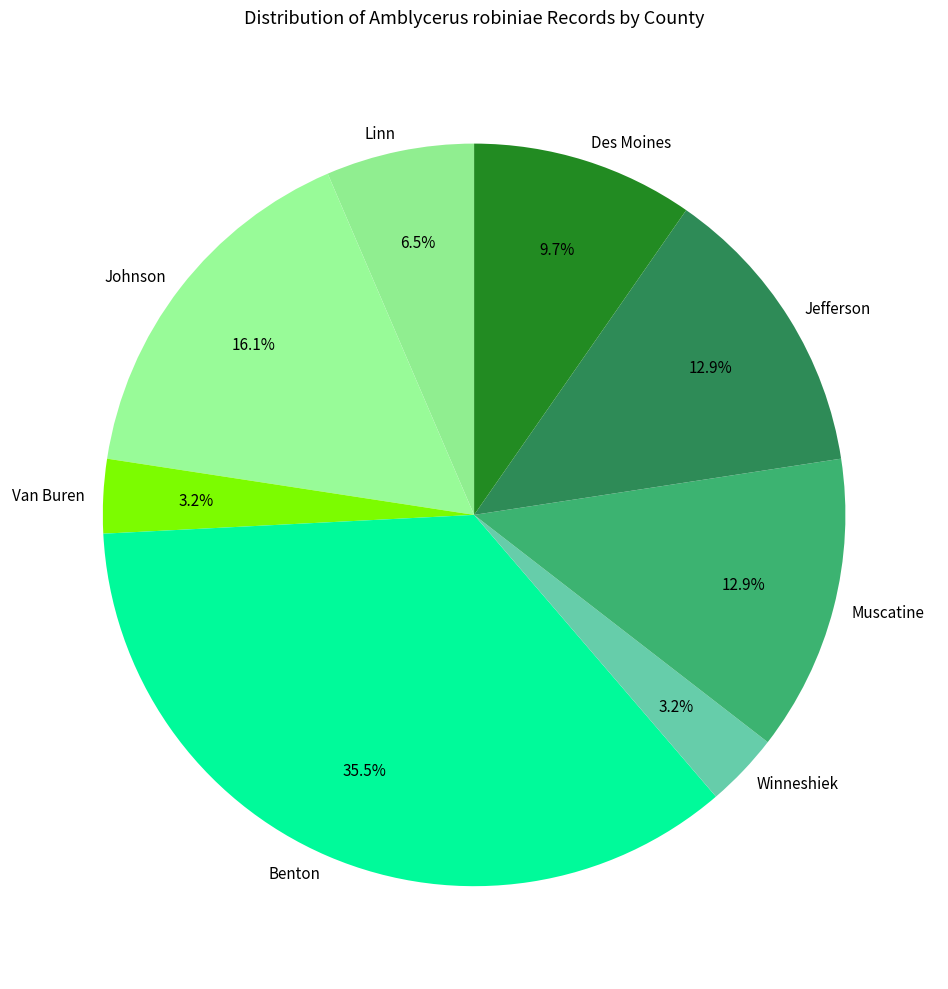

To the nearest percent, what percentage of the pie is Muscatine?

13%